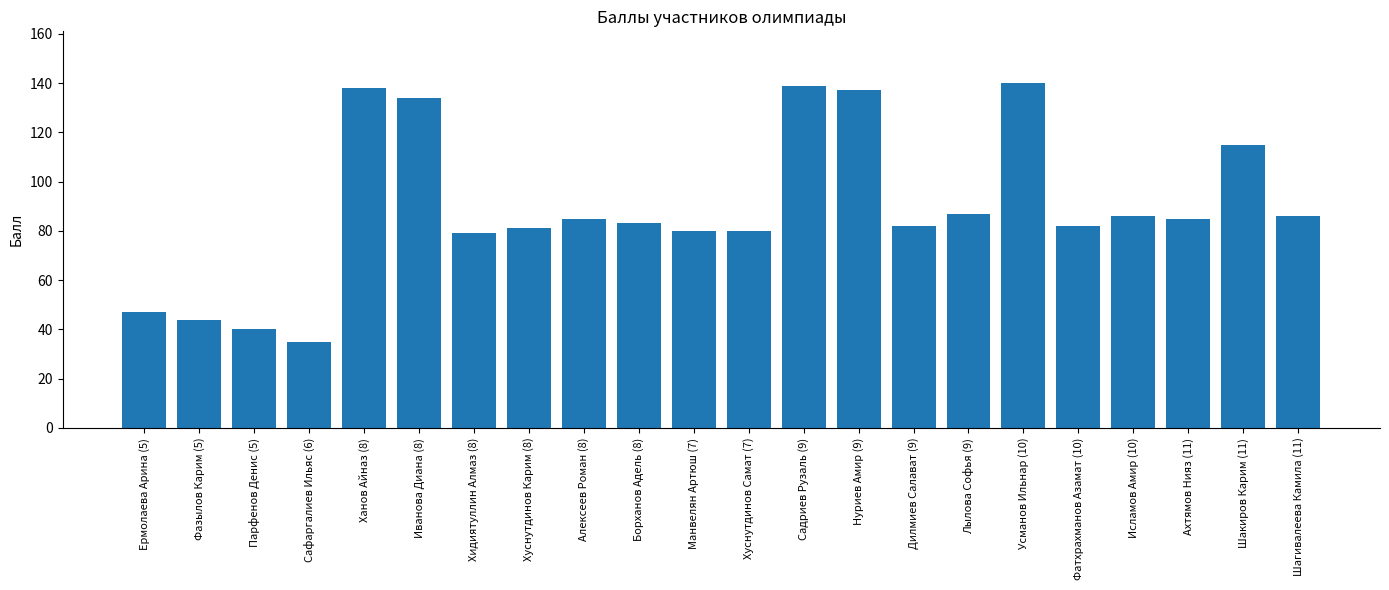

What is the value of the 1st bar from the left?

47